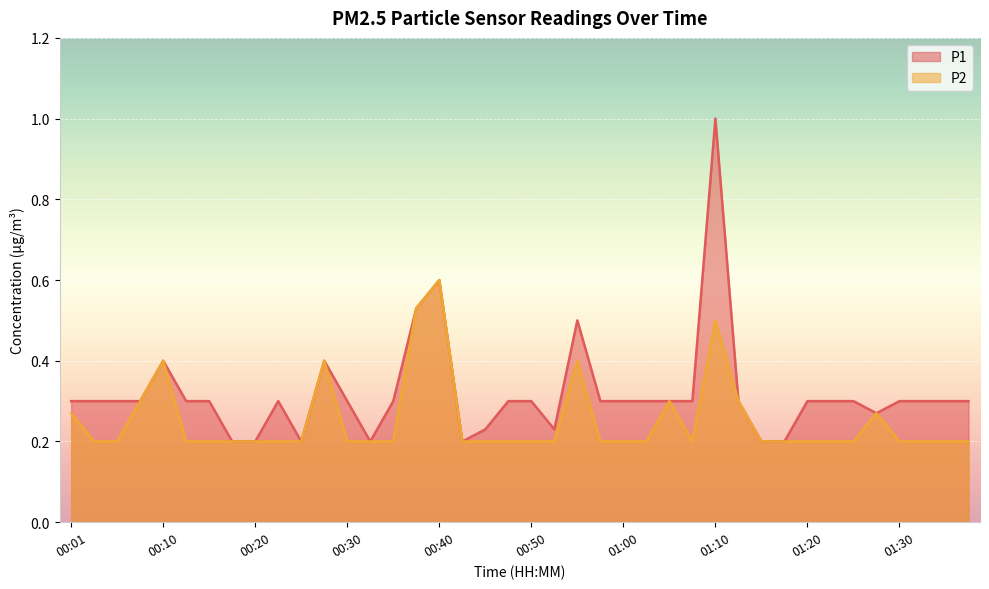

What is the difference between the highest and lowest values at 01:35?

0.1